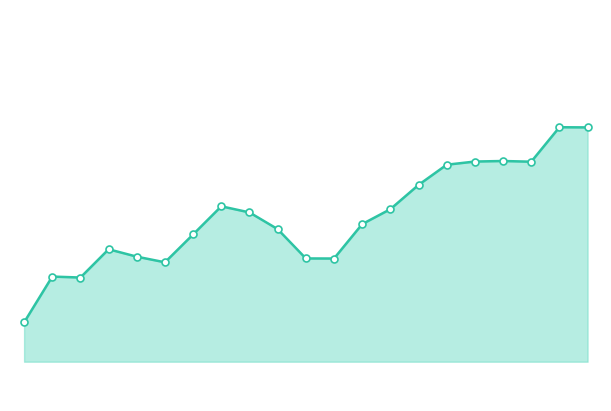

How many lines are shown in the chart?

1